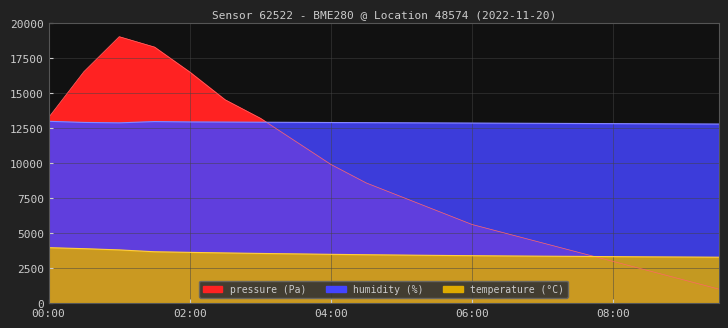

Reading left to right, extract all data points from this chart.

pressure: 13237.1	16507.1	19000.0	18259.1	16477.5	14501.6	13184.4	11537.9	9891.3	8574.1	7586.2	6598.2	5610.3	4951.7	4293.1	3634.5	2975.9	2317.2	1658.6	1000.0
humidity: 12966.0	12886.0	12856.0	12946.0	12920.0	12910.0	12900.0	12890.0	12880.0	12870.0	12860.0	12850.0	12840.0	12830.0	12820.0	12810.0	12800.0	12790.0	12780.0	12770.0
temperature: 3956.0	3884.0	3796.0	3664.0	3620.0	3580.0	3544.0	3512.0	3480.0	3452.0	3428.0	3404.0	3384.0	3364.0	3348.0	3332.0	3316.0	3300.0	3288.0	3276.0